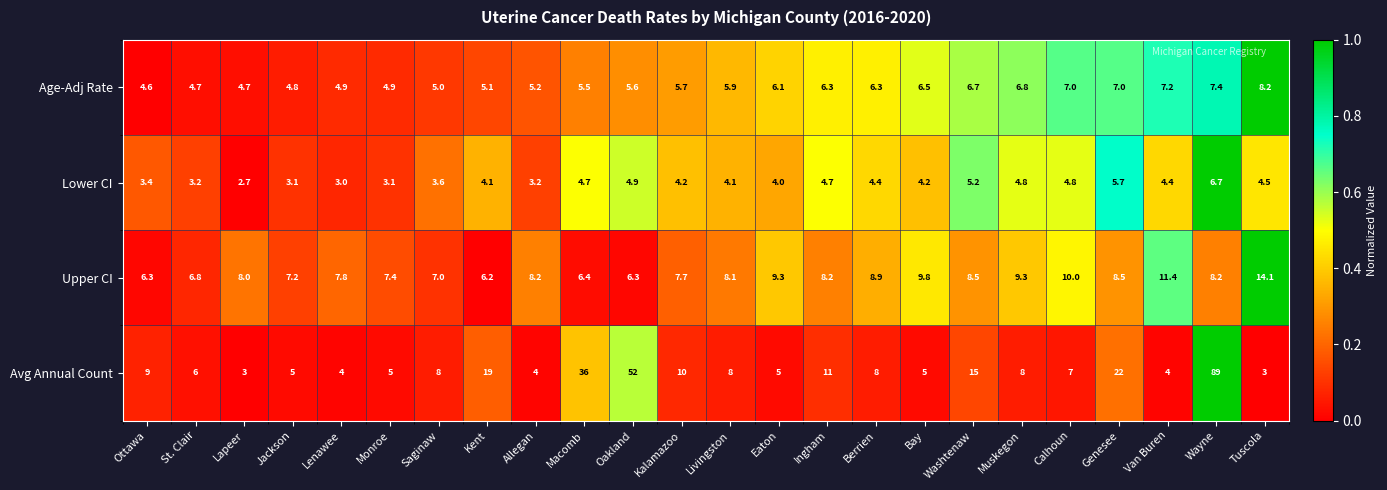

Rank the series by their maximum value, from lowest to highest.

Lower CI, Age-Adj Rate, Upper CI, Avg Annual Count